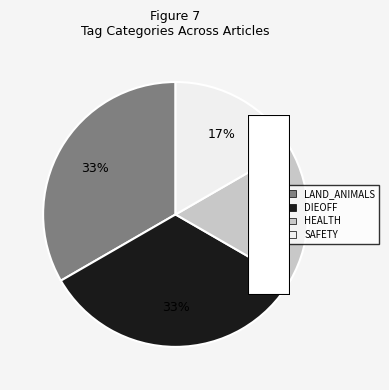

Does any single category account for the majority?

No